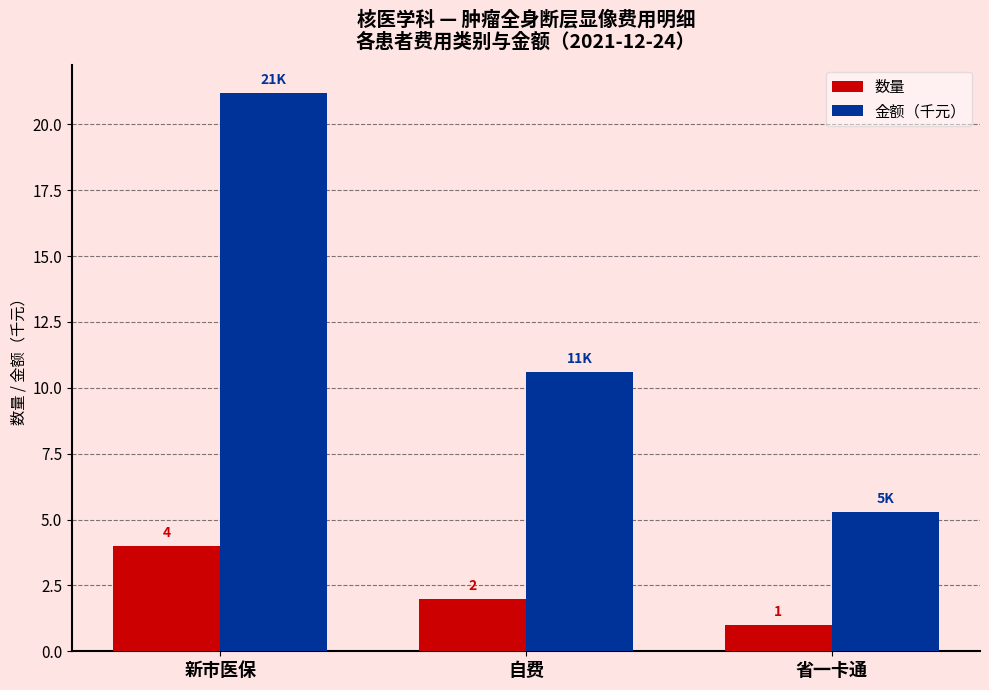

How many distinct data groups are displayed?

2